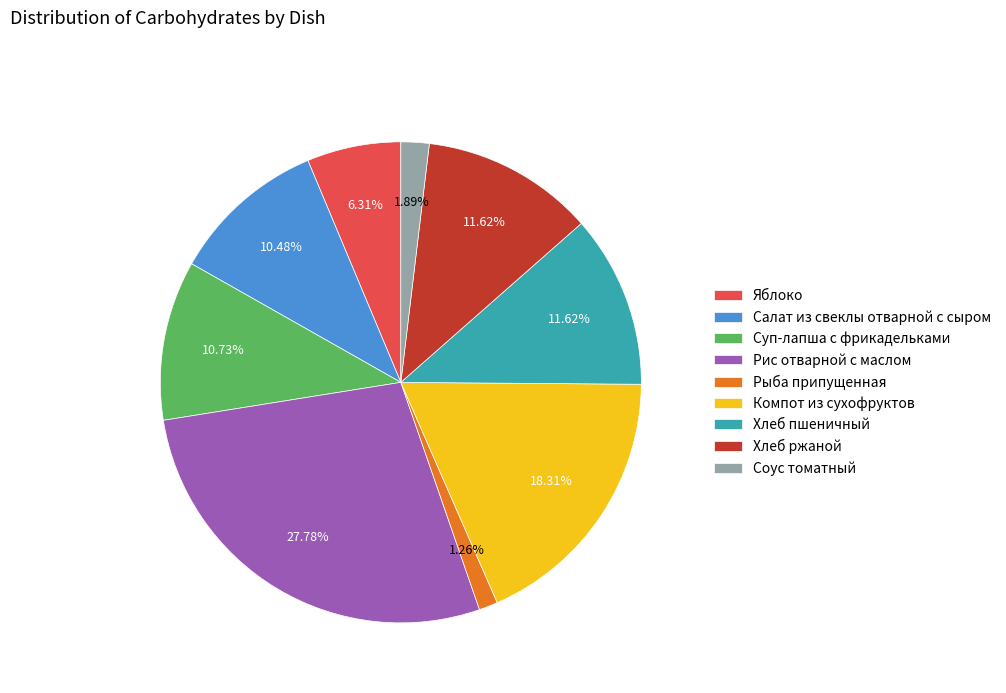

Count the number of slices in the pie.

9